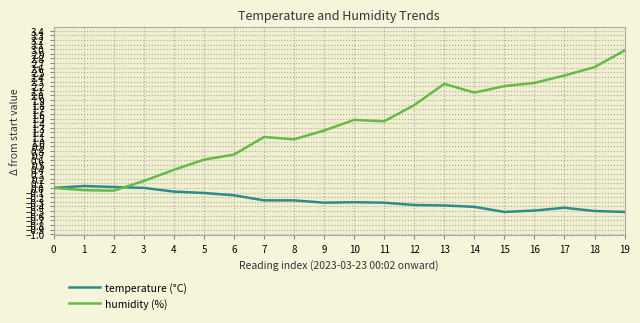

What are all the series names shown in the legend?

temperature (°C), humidity (%)